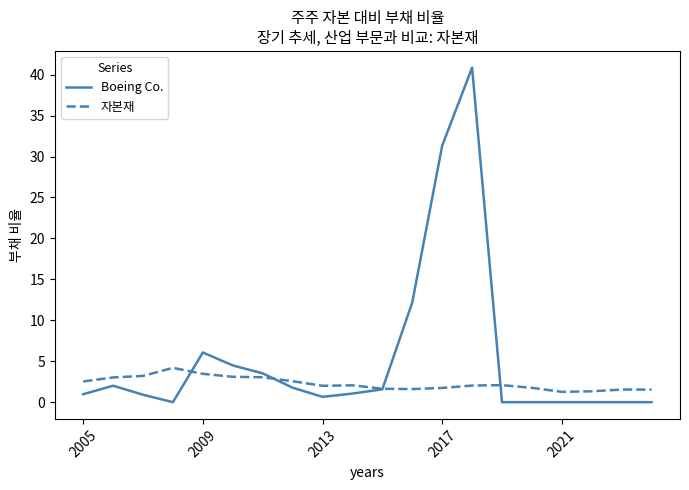

What is the maximum value shown in the chart?

40.9